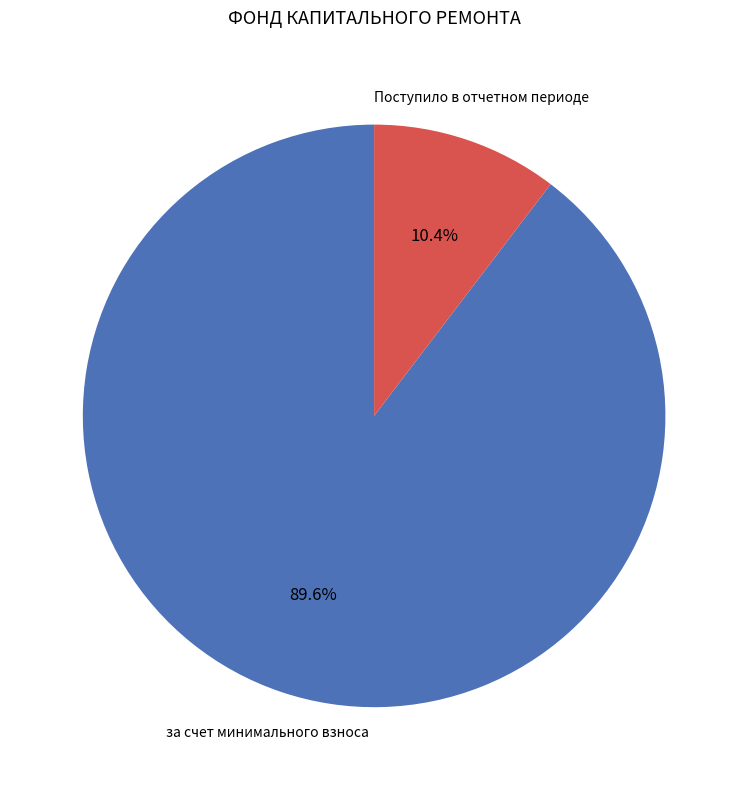

Is there a majority slice in this chart?

Yes